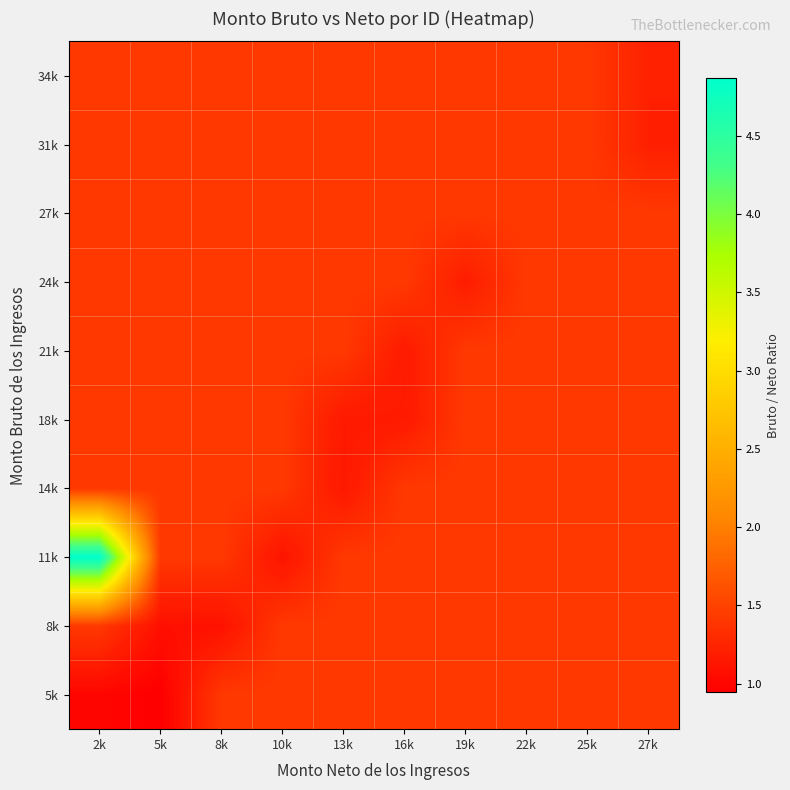

Reading left to right, list all the values displayed in this chart.

5k: 2k=1.0	5k=0.9	8k=1.4	10k=1.4	13k=1.4	16k=1.4	19k=1.4	22k=1.4	25k=1.4	27k=1.4
8k: 2k=1.4	5k=1.1	8k=1.1	10k=1.4	13k=1.4	16k=1.4	19k=1.4	22k=1.4	25k=1.4	27k=1.4
11k: 2k=4.9	5k=1.4	8k=1.4	10k=1.1	13k=1.4	16k=1.4	19k=1.4	22k=1.4	25k=1.4	27k=1.4
14k: 2k=1.4	5k=1.4	8k=1.4	10k=1.4	13k=1.2	16k=1.4	19k=1.4	22k=1.4	25k=1.4	27k=1.4
18k: 2k=1.4	5k=1.4	8k=1.4	10k=1.4	13k=1.2	16k=1.2	19k=1.4	22k=1.4	25k=1.4	27k=1.4
21k: 2k=1.4	5k=1.4	8k=1.4	10k=1.4	13k=1.4	16k=1.2	19k=1.4	22k=1.4	25k=1.4	27k=1.4
24k: 2k=1.4	5k=1.4	8k=1.4	10k=1.4	13k=1.4	16k=1.4	19k=1.2	22k=1.4	25k=1.4	27k=1.4
27k: 2k=1.4	5k=1.4	8k=1.4	10k=1.4	13k=1.4	16k=1.4	19k=1.4	22k=1.4	25k=1.4	27k=1.4
31k: 2k=1.4	5k=1.4	8k=1.4	10k=1.4	13k=1.4	16k=1.4	19k=1.4	22k=1.4	25k=1.4	27k=1.2
34k: 2k=1.4	5k=1.4	8k=1.4	10k=1.4	13k=1.4	16k=1.4	19k=1.4	22k=1.4	25k=1.4	27k=1.2